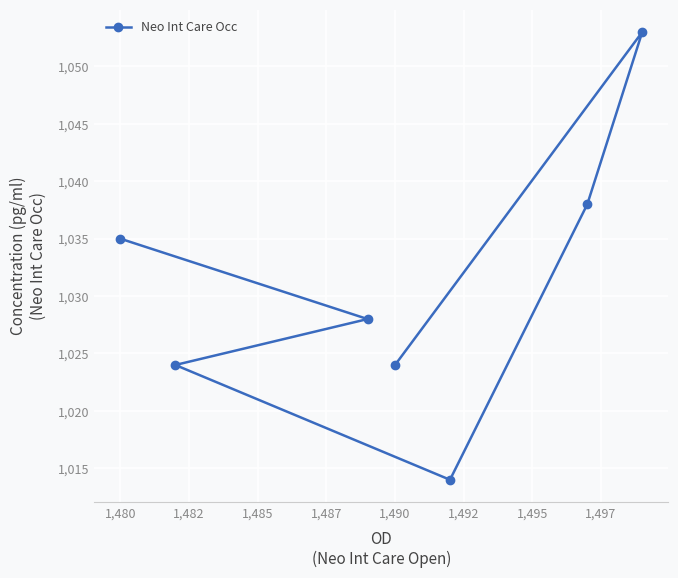

The chart shows a value of 1035 at 1,480. True or false?

True